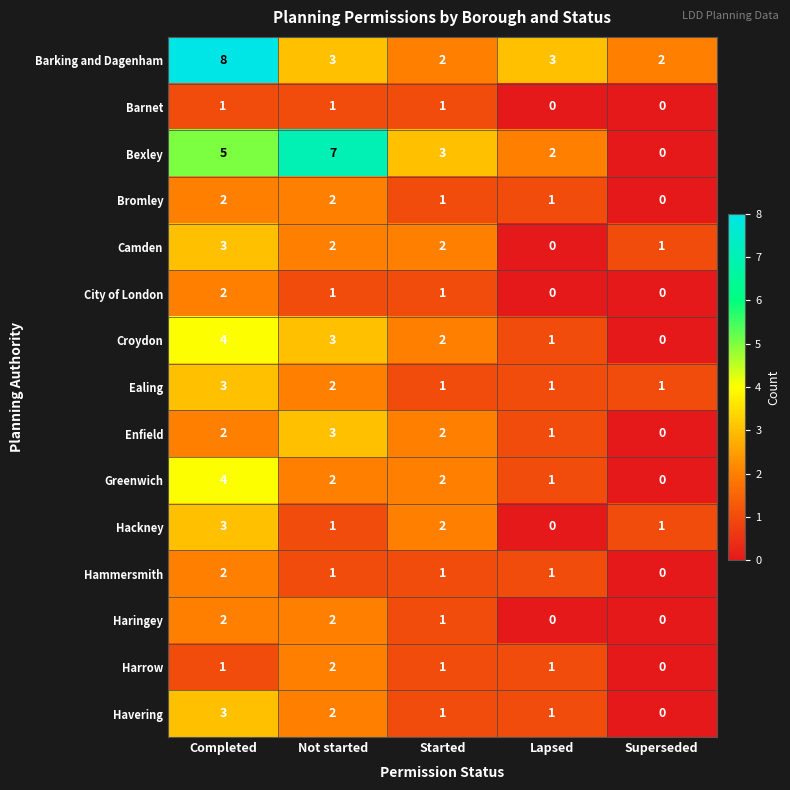

What is the average value of the Bexley series?

3